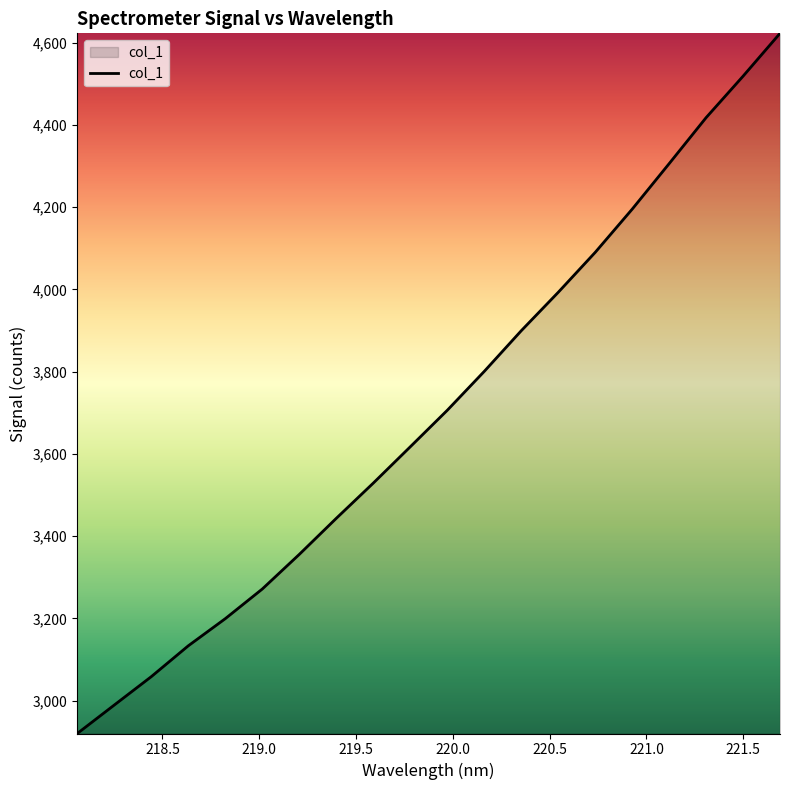

Does the chart display data point markers on the line(s)?

No